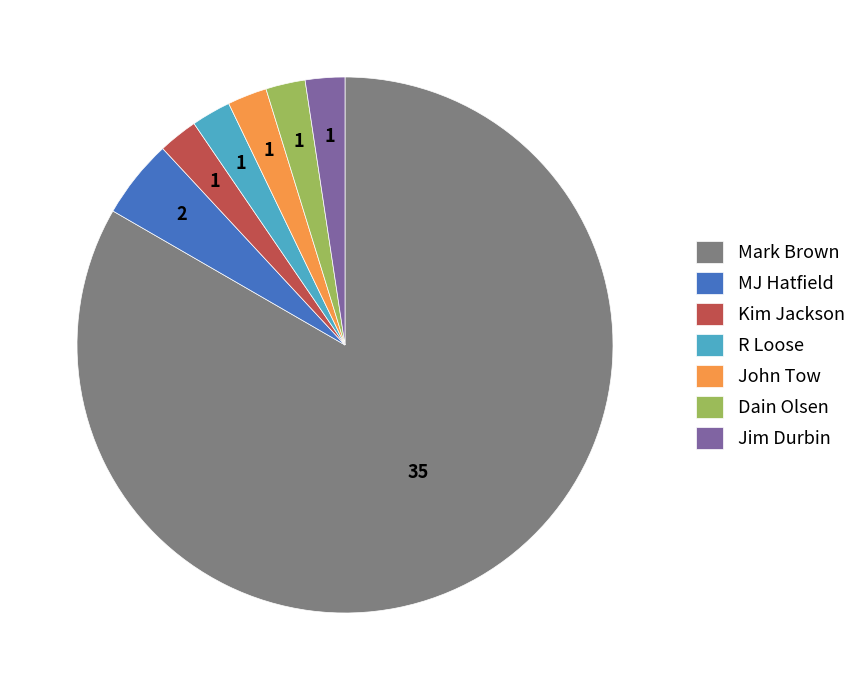

The Jim Durbin slice represents 2% of the pie. True or false?

True